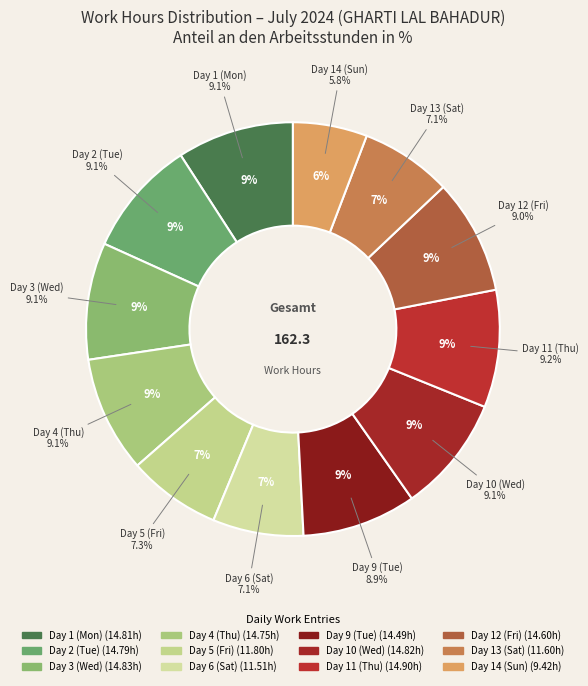

Does Day 4 (Thu) account for over 50% of the chart?

No